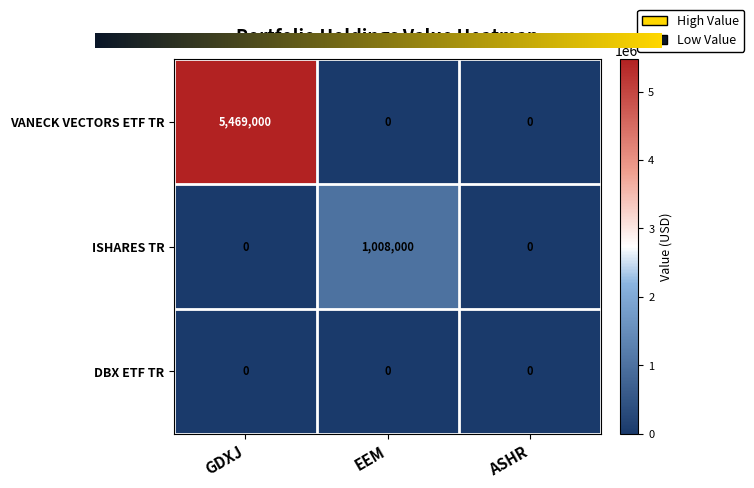

Which series has the largest total across all categories?

VANECK VECTORS ETF TR